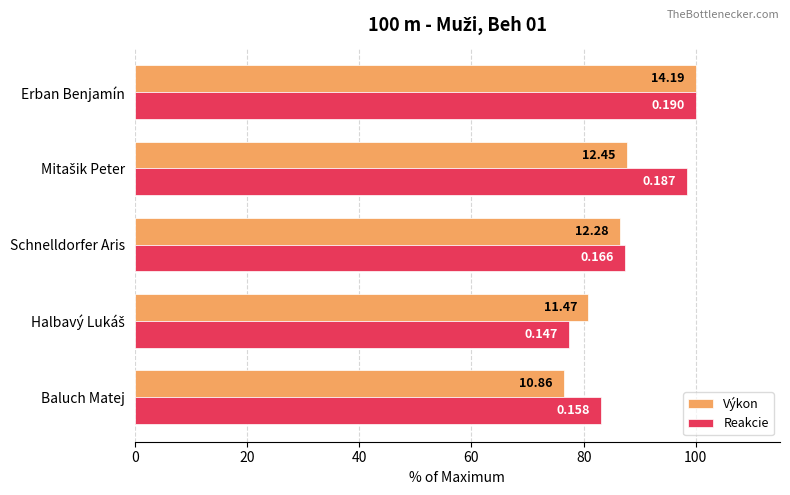

What are all the series names shown in the legend?

Výkon, Reakcie